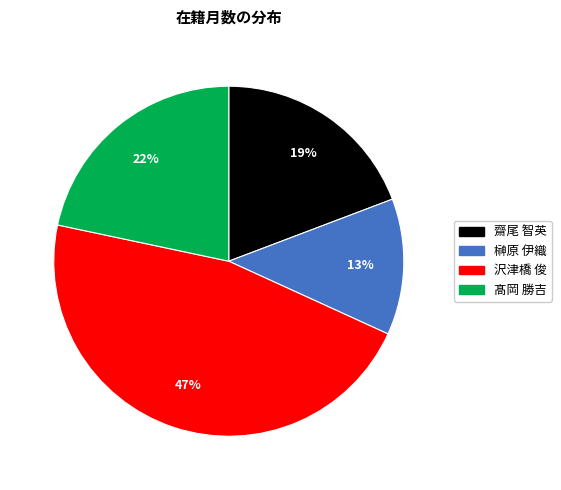

Which has a higher value, 髙岡 勝吉 or 榊原 伊織?

髙岡 勝吉